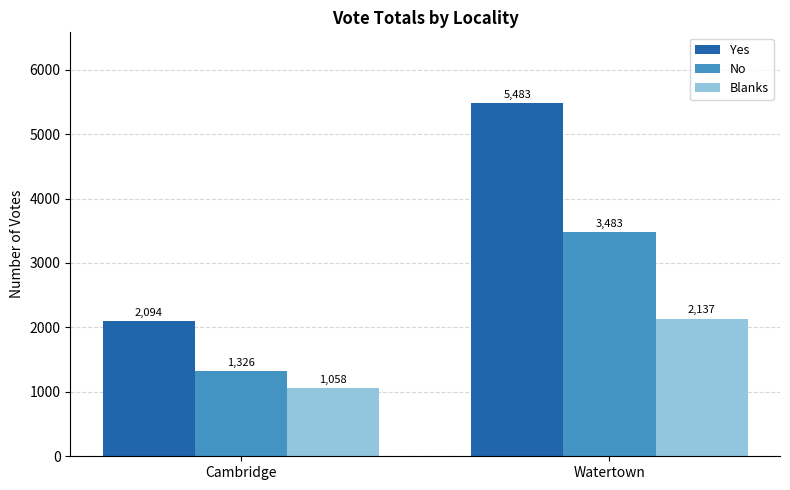

How many bars are there in total?

6